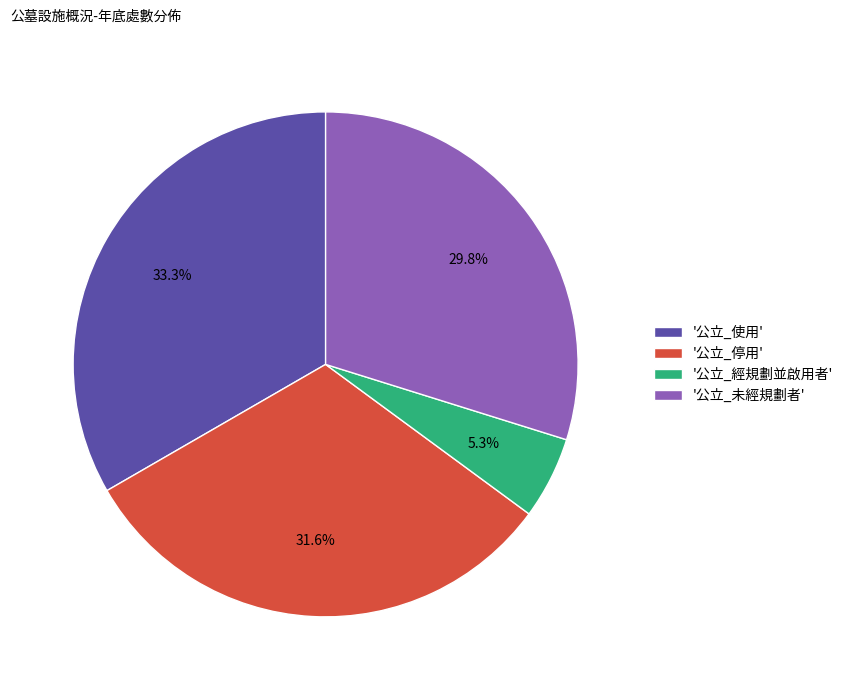

Do '公立_經規劃並啟用者' and '公立_停用' together represent more than half of the pie?

No